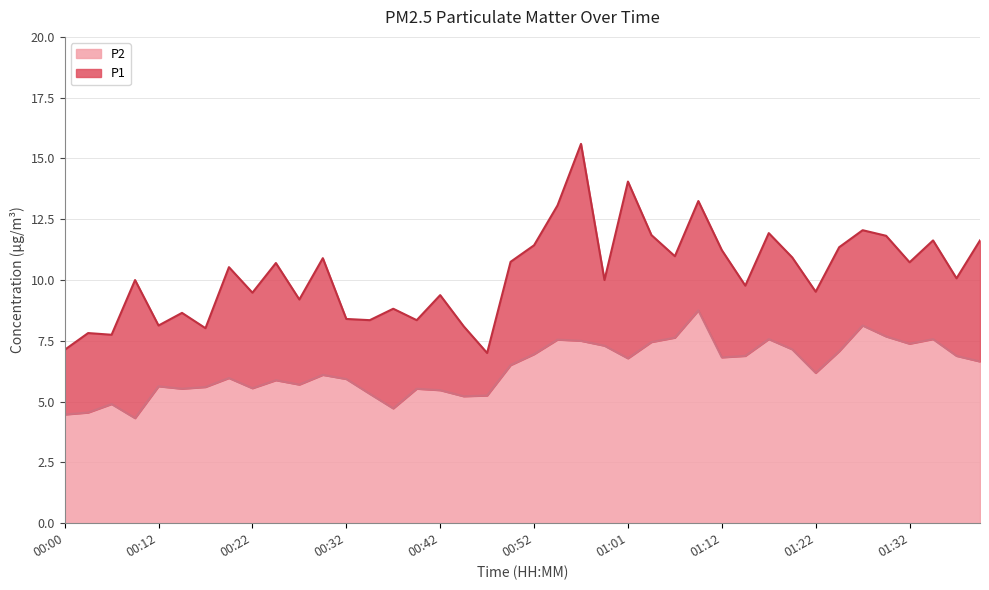

The value of P1 at 00:02 is 7.8. True or false?

True